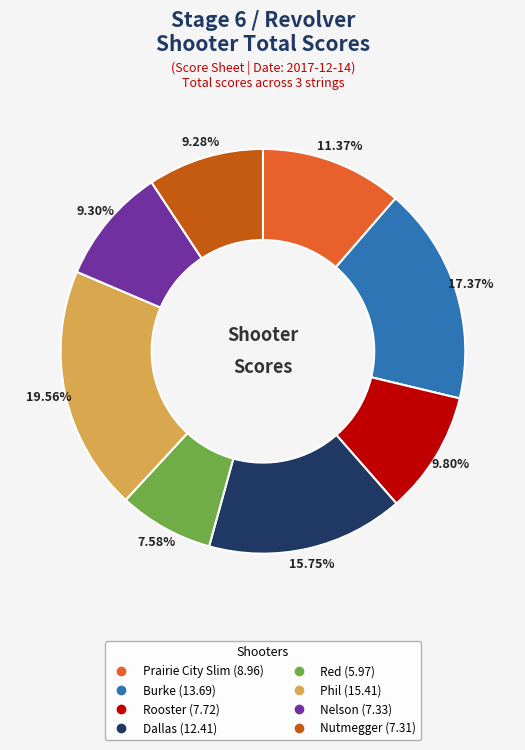

True or false: Nelson accounts for 9% of the total.

True